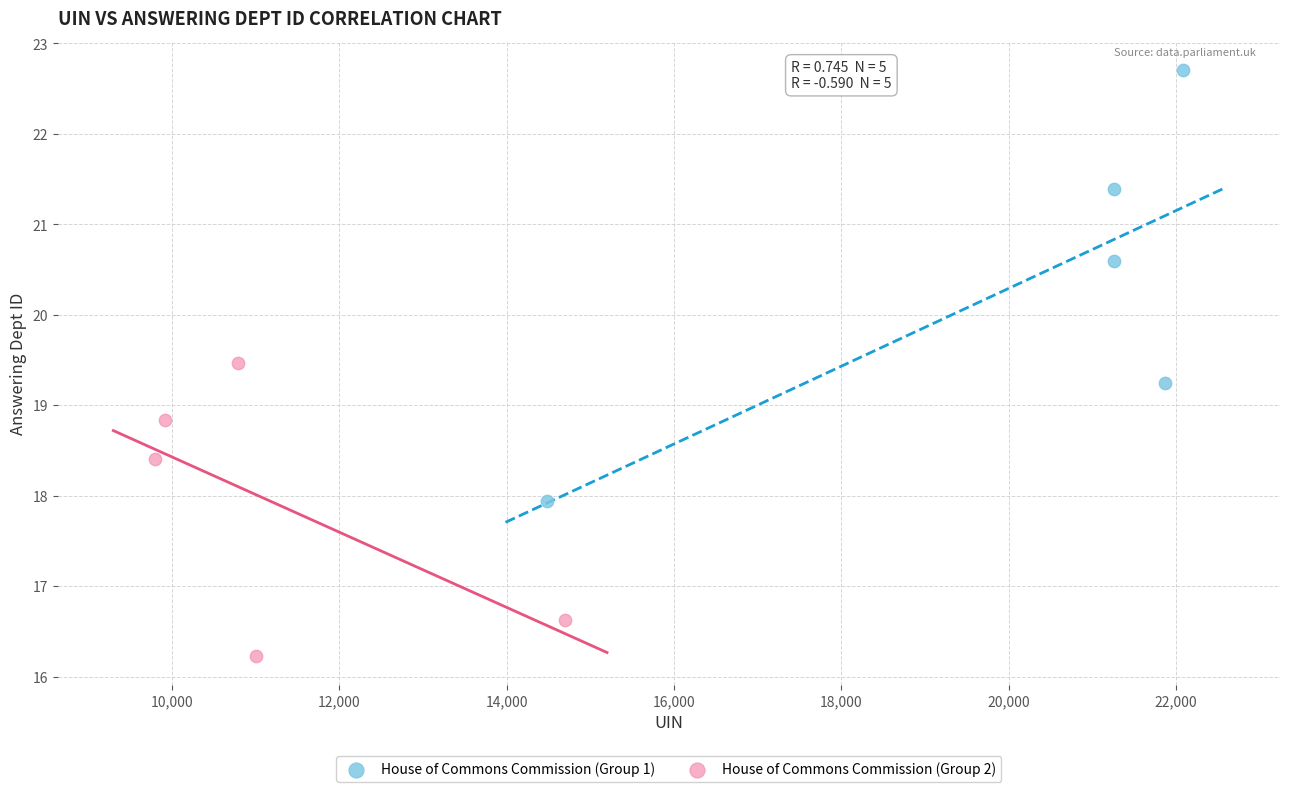

Which series reaches the minimum Y coordinate?

House of Commons Commission (Group 2)